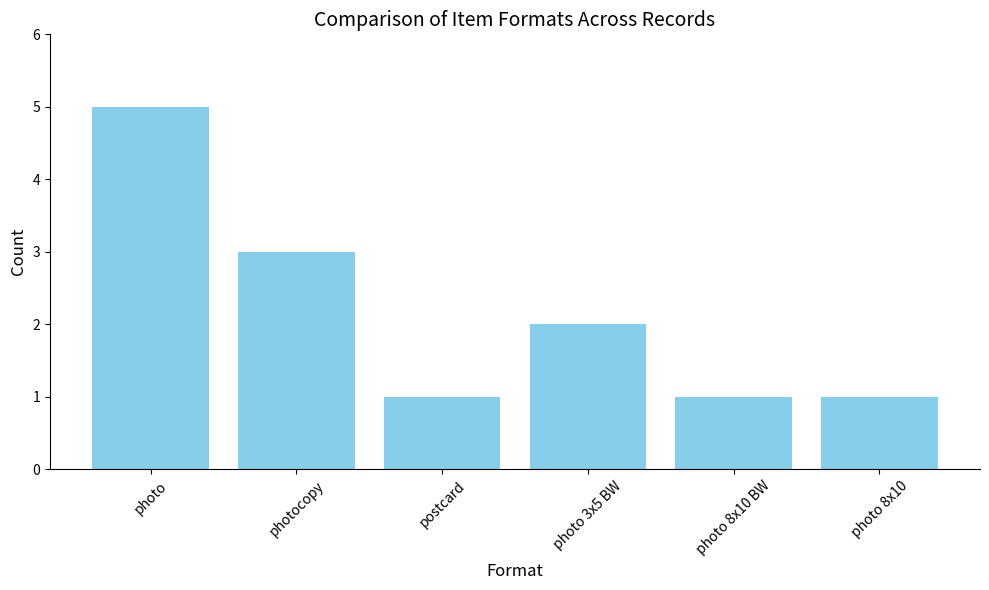

What is the label of the 5th bar from the left?

photo 8x10 BW